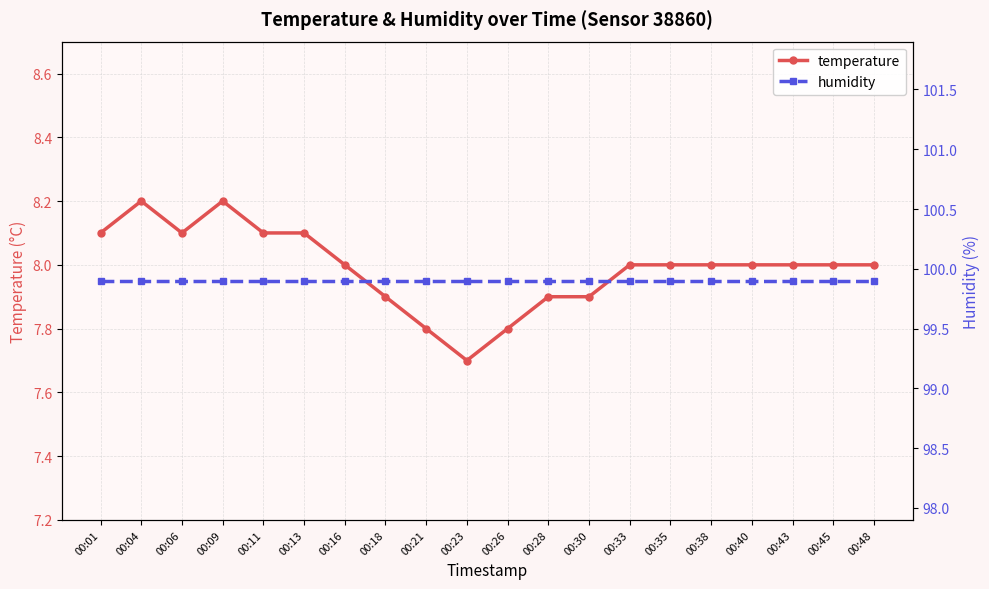

Which has a higher value, 00:35 or 00:33?

00:35